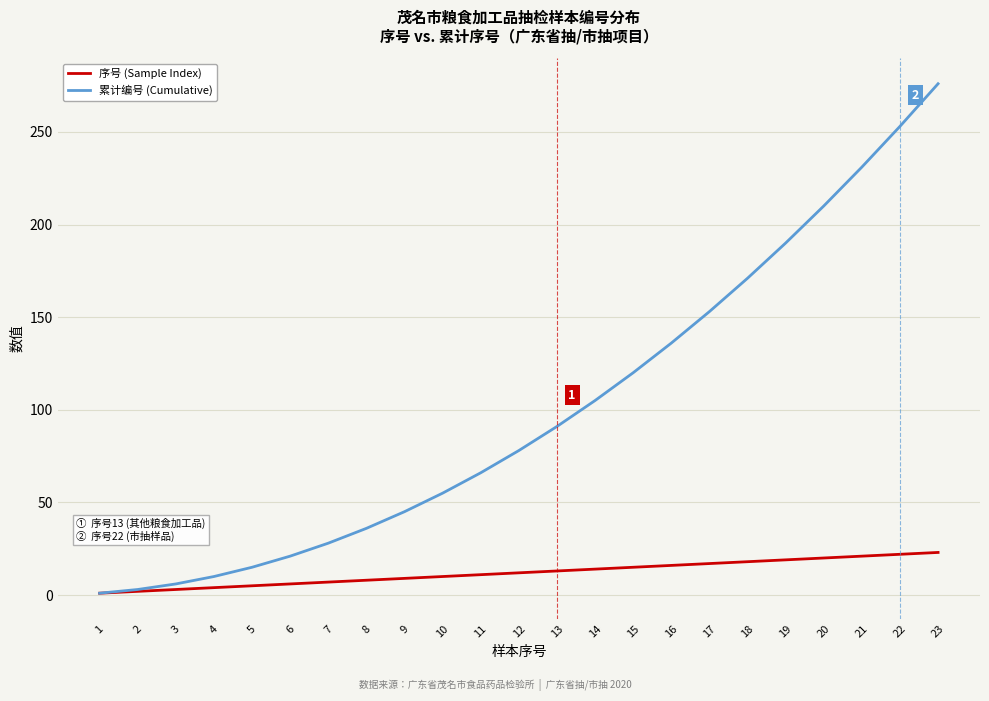

At which category is the sum across all series the highest?

23